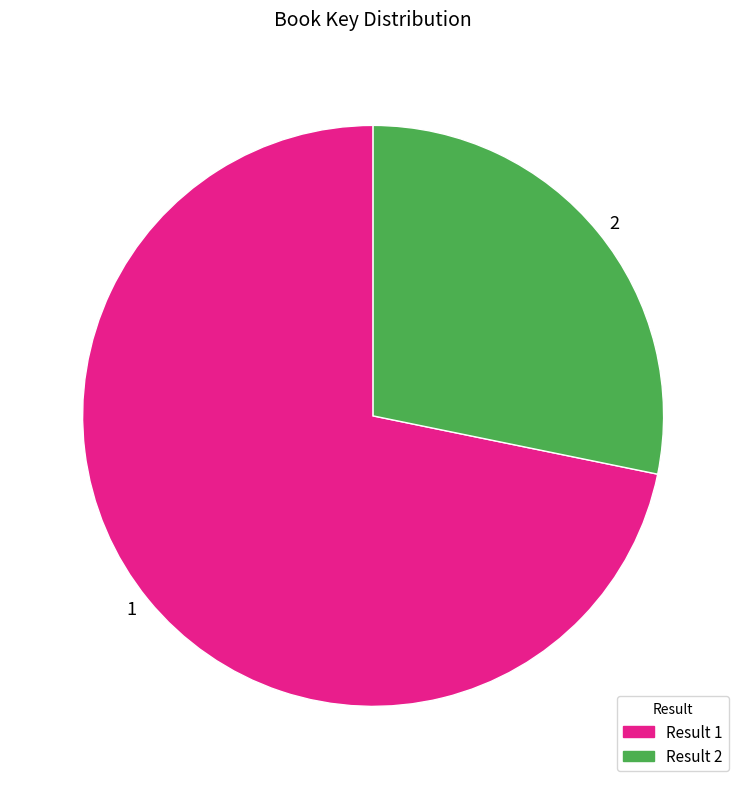

Which slice represents more than half of the pie?

Result 1